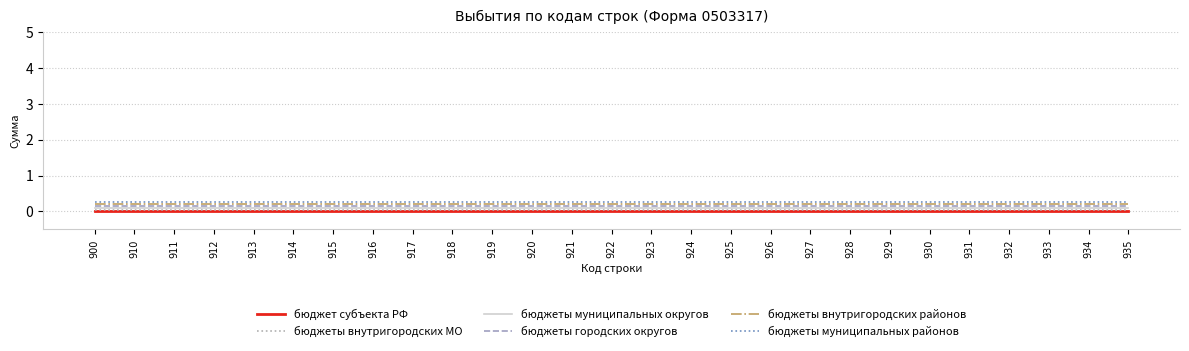

Is the value of бюджеты внутригородских районов at 929 greater than the value of бюджет субъекта РФ at 931?

Yes